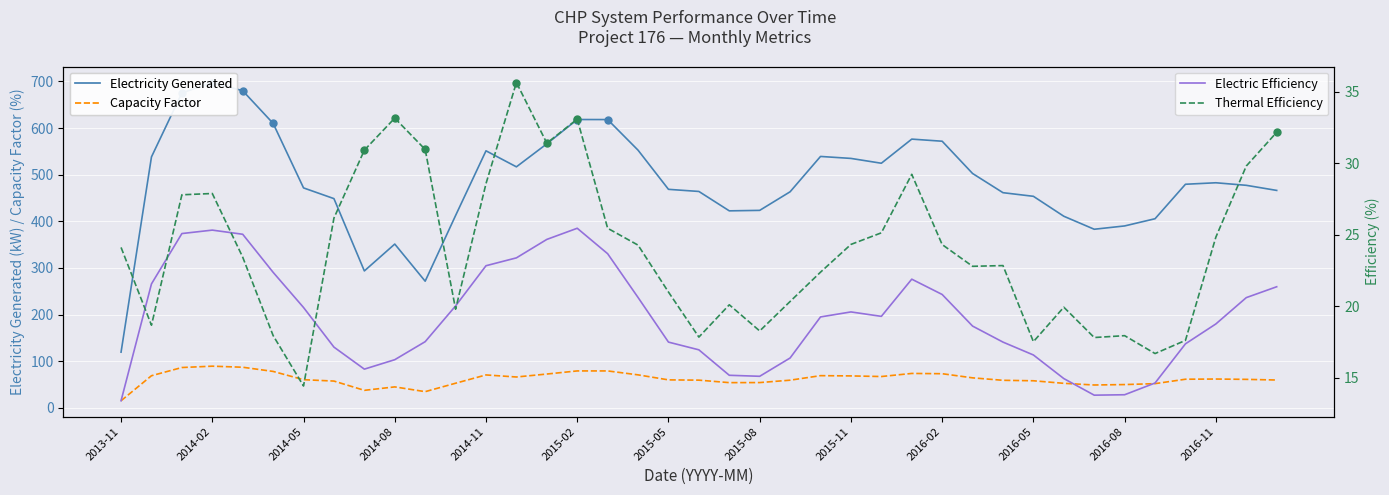

At which category is the sum across all series the highest?

2014-02